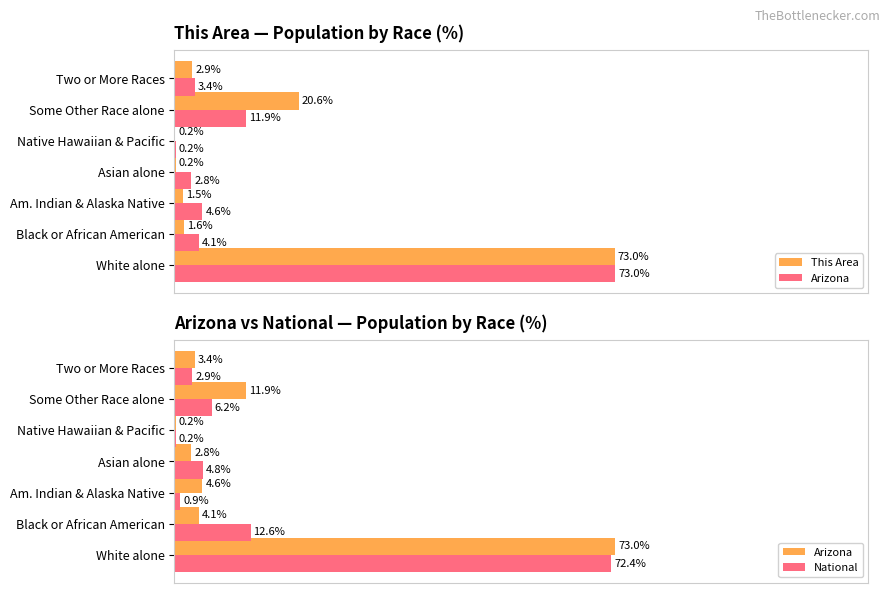

What is the minimum value for Arizona?

0.2